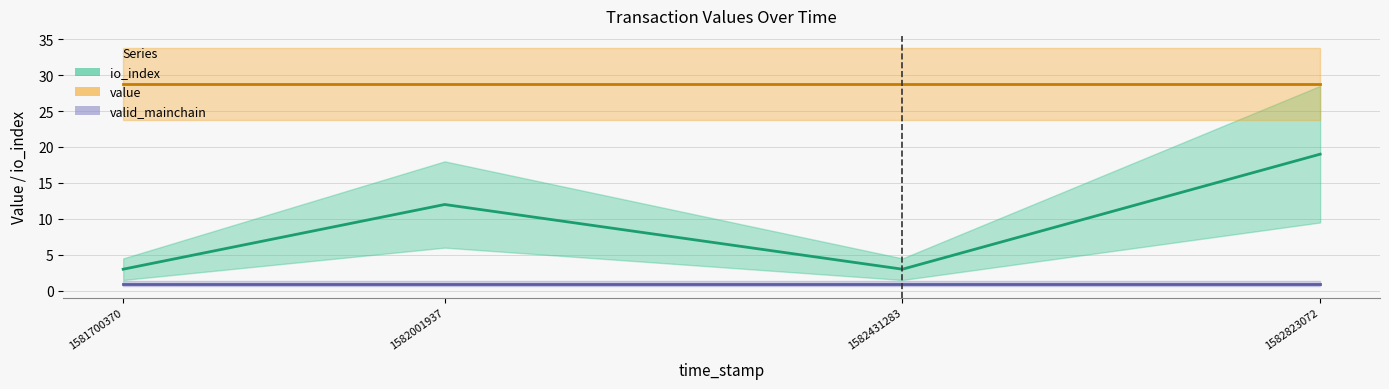

At which label does io_index reach its peak?

1582823072